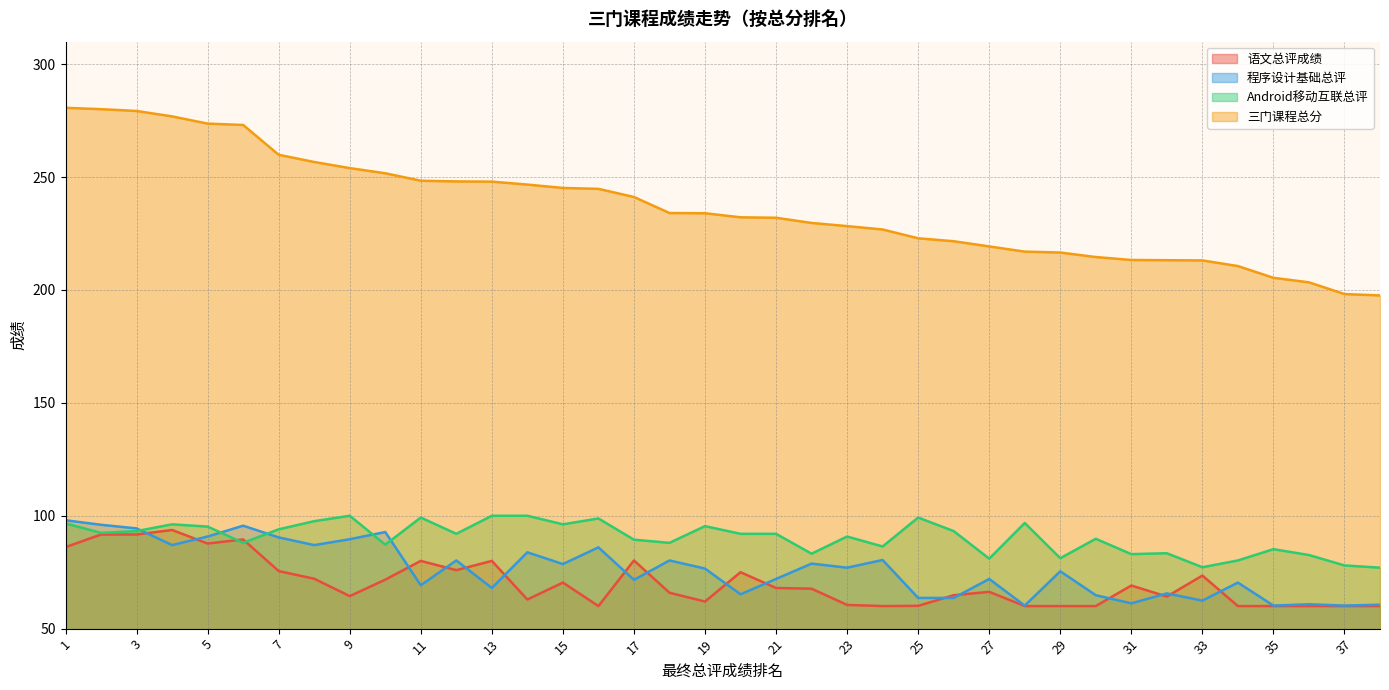

Where is the first local maximum for Android移动互联总评?

4